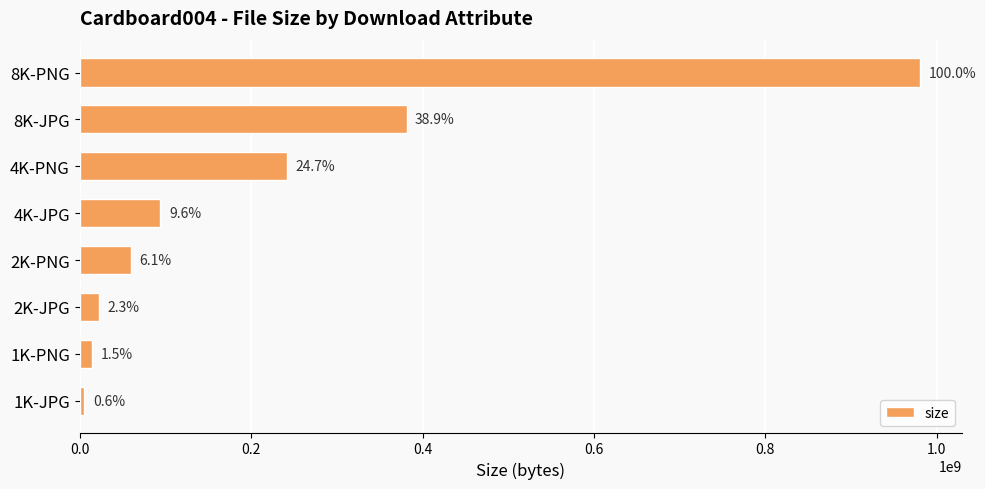

What is the maximum value shown in the chart?

980163183